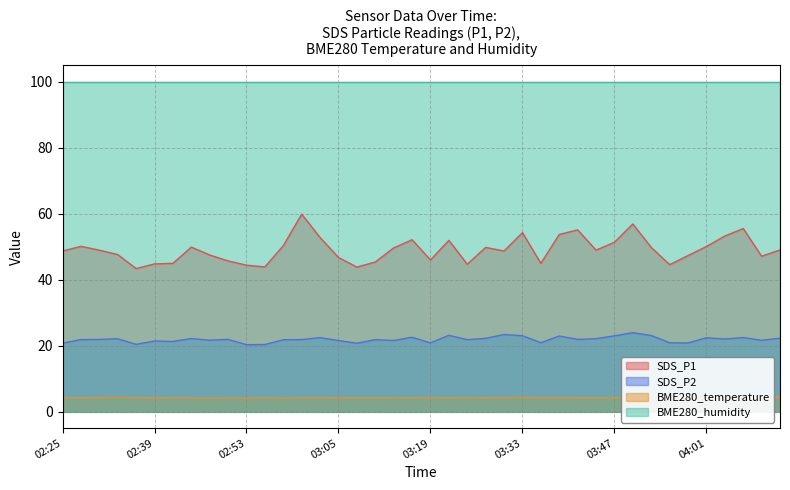

Which series has the widest spread of values?

SDS_P1